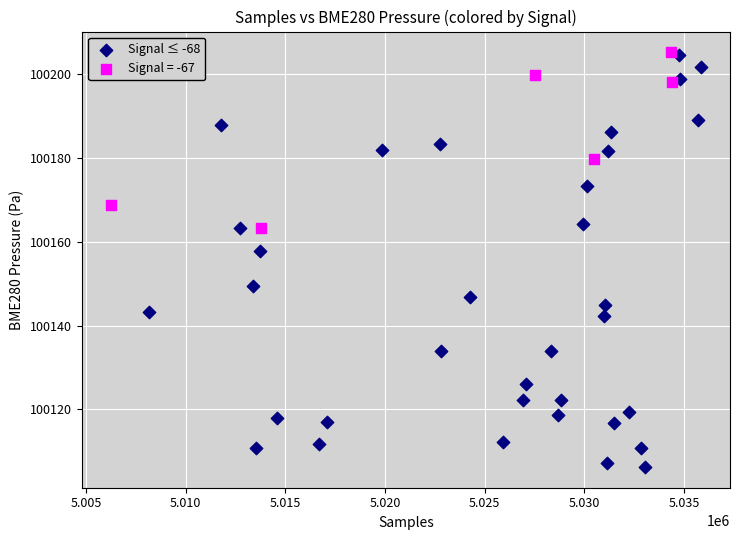

Which series reaches the minimum Y coordinate?

Signal ≤ -68